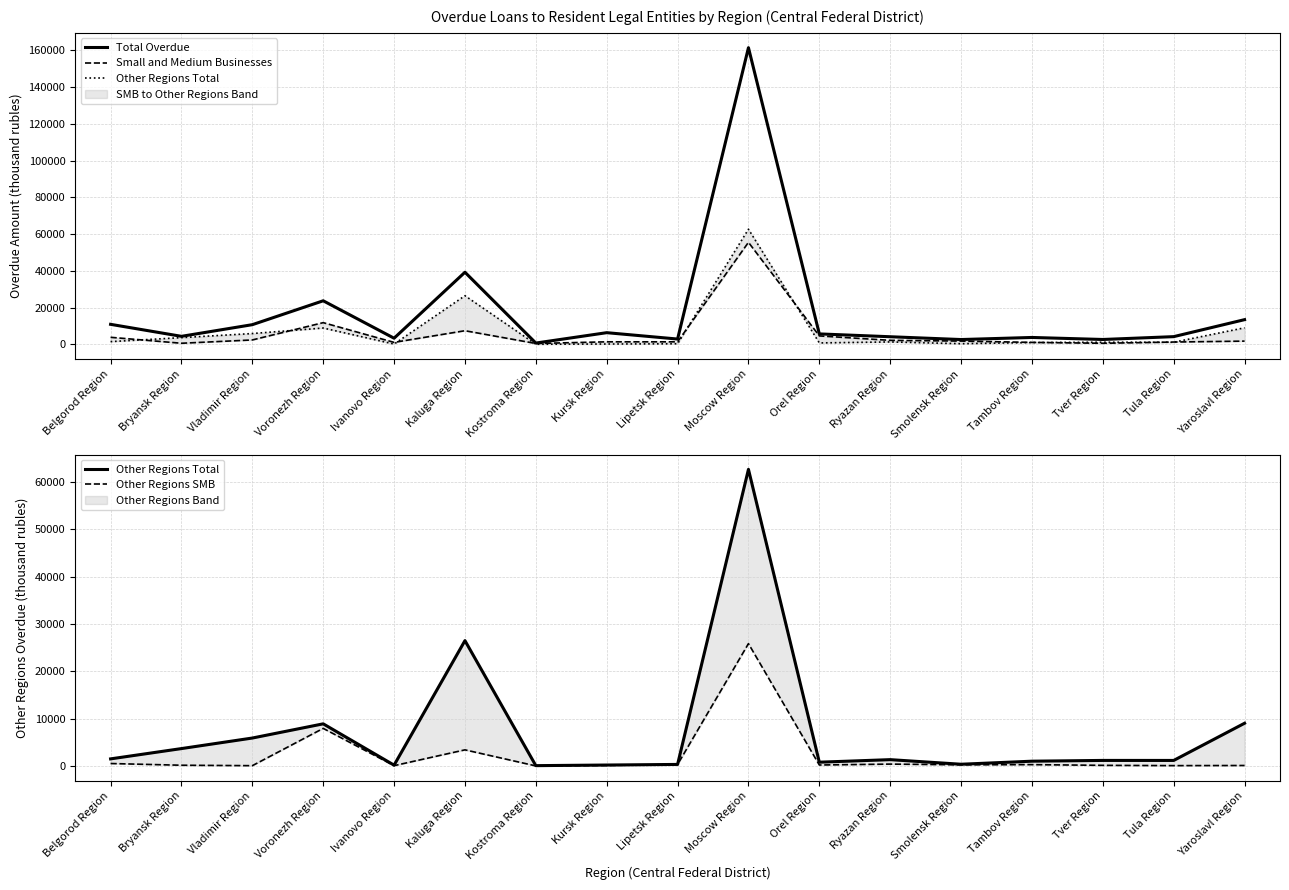

What is the minimum value shown in the chart?

13